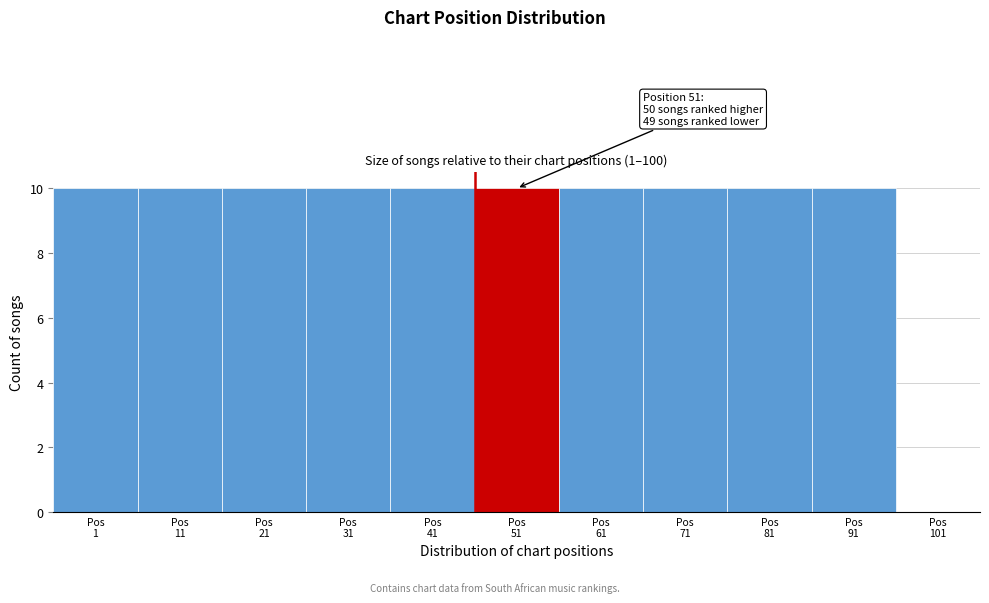

What is the maximum value shown in the chart?

10